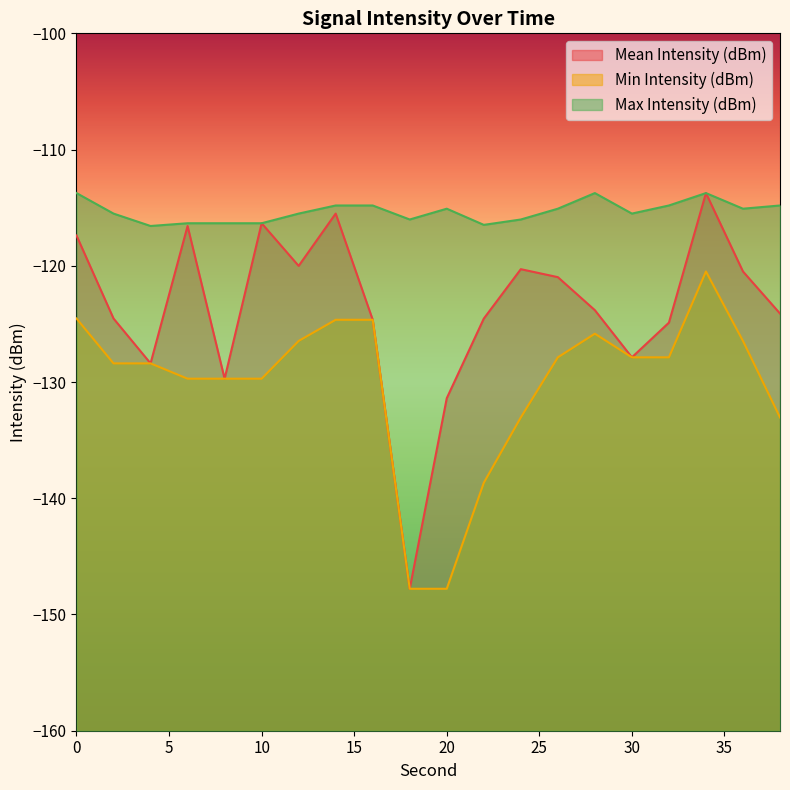

Does the chart have visible grid lines?

No